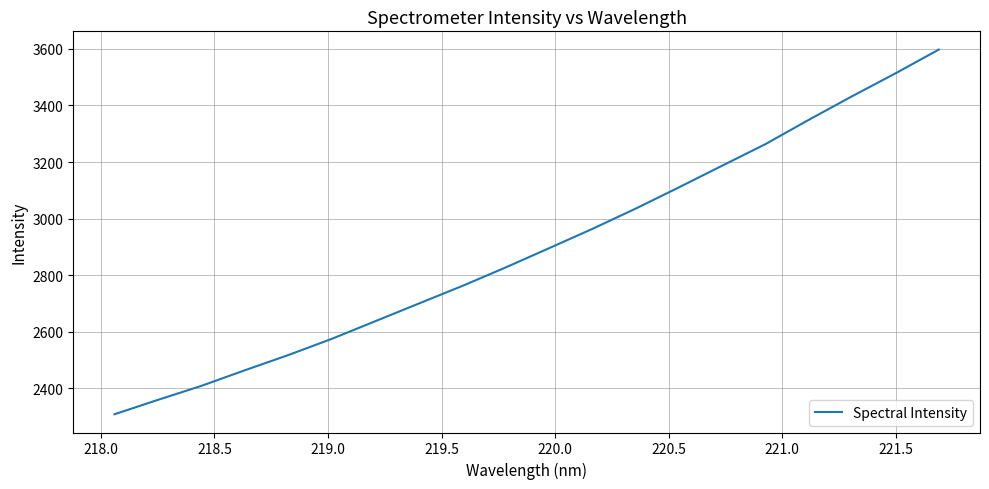

What is the sum of all values?

57891.0